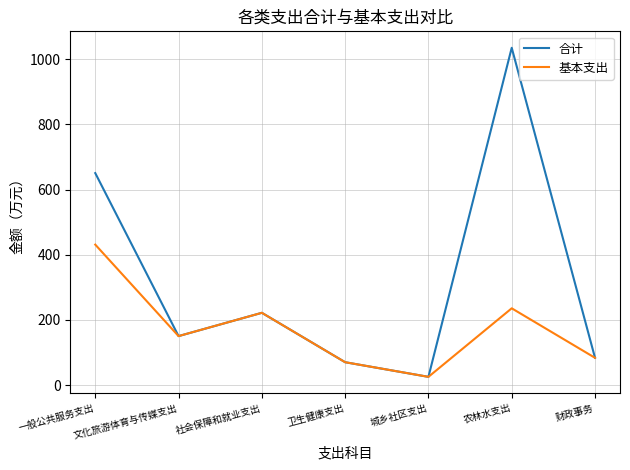

Which label corresponds to the smallest value in the chart?

城乡社区支出